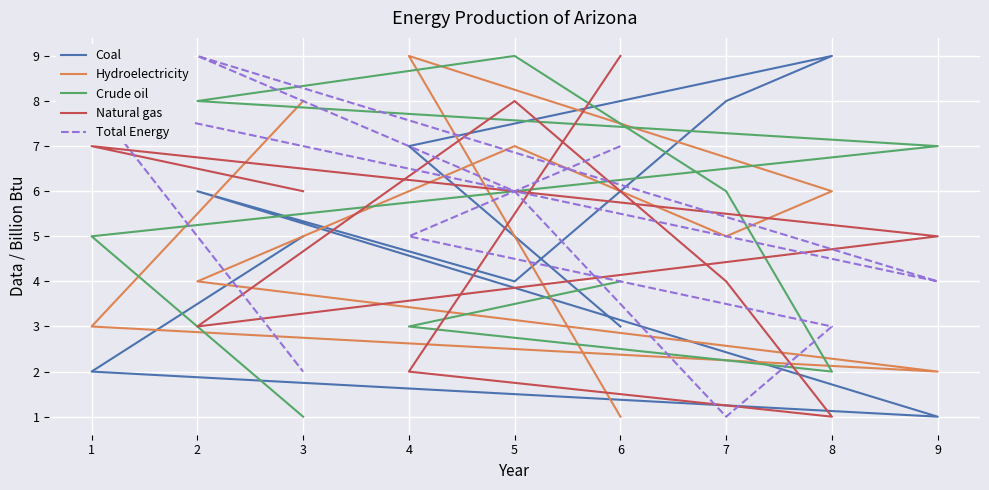

What is the lowest value of the Total Energy series?

1